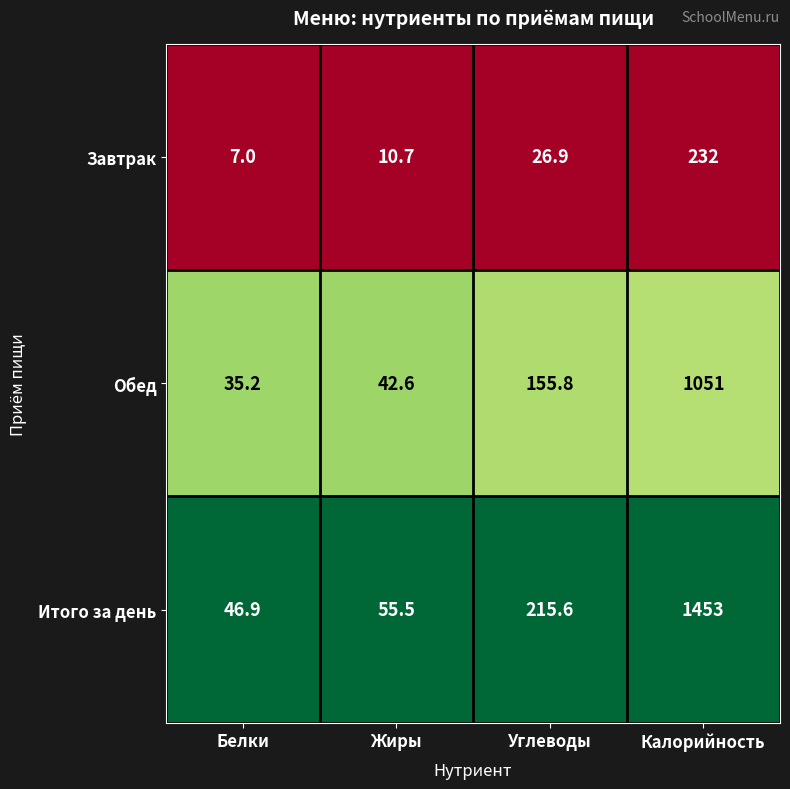

True or false: Завтрак has a value of 232.0 at Калорийность.

True